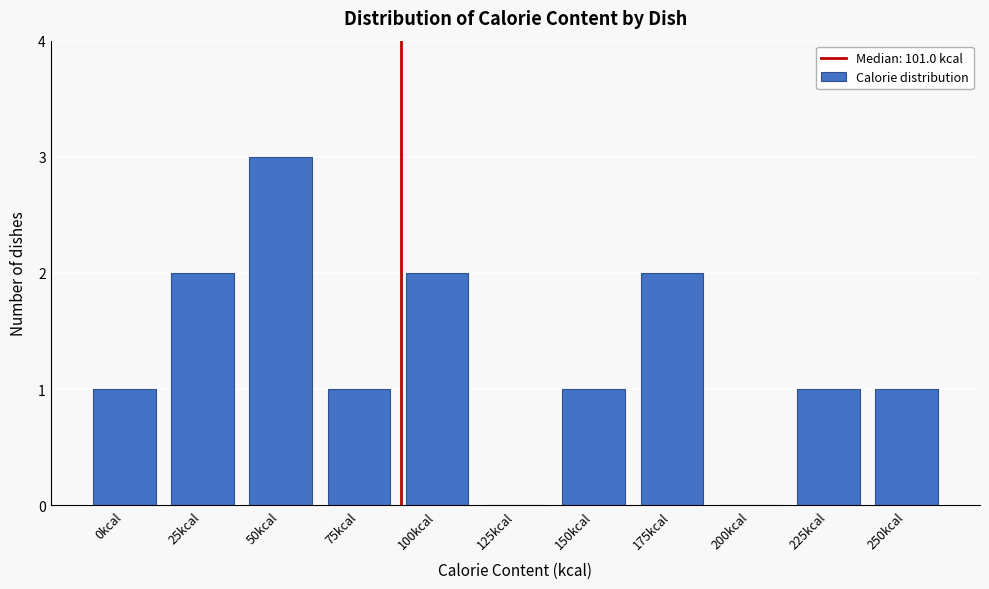

Reading left to right, what are all the values shown in this chart?

0kcal=1	25kcal=2	50kcal=3	75kcal=1	100kcal=2	125kcal=0	150kcal=1	175kcal=2	200kcal=0	225kcal=1	250kcal=1